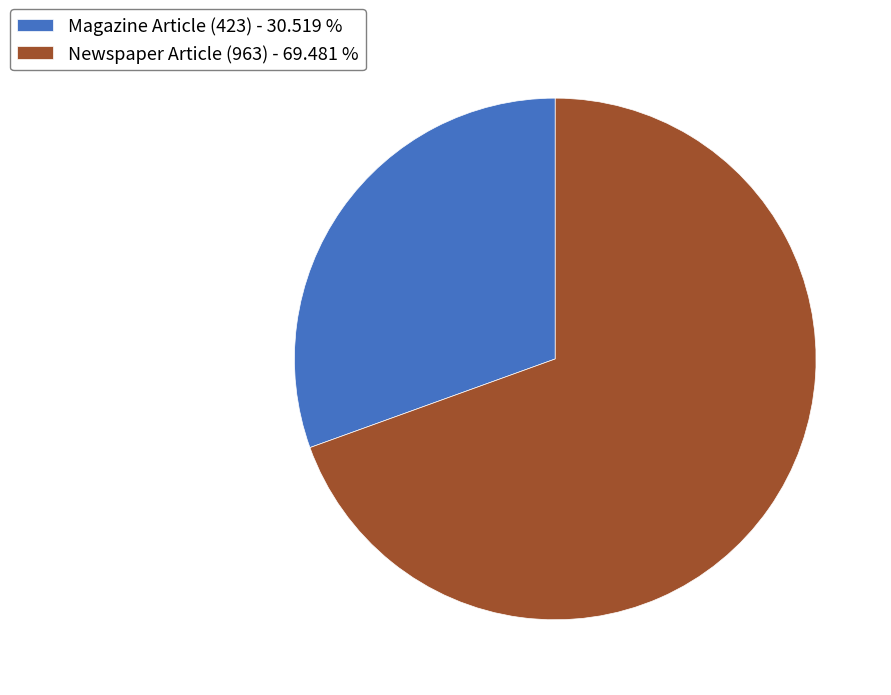

Is Newspaper Article (963) - 69.481 % the majority of the pie?

Yes